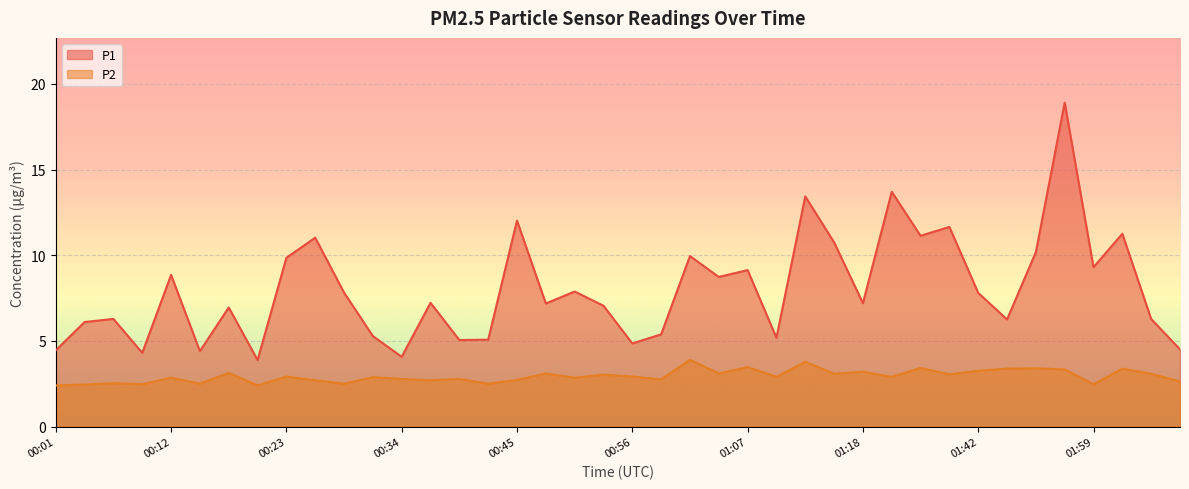

True or false: P1 and P2 cross at least once.

False